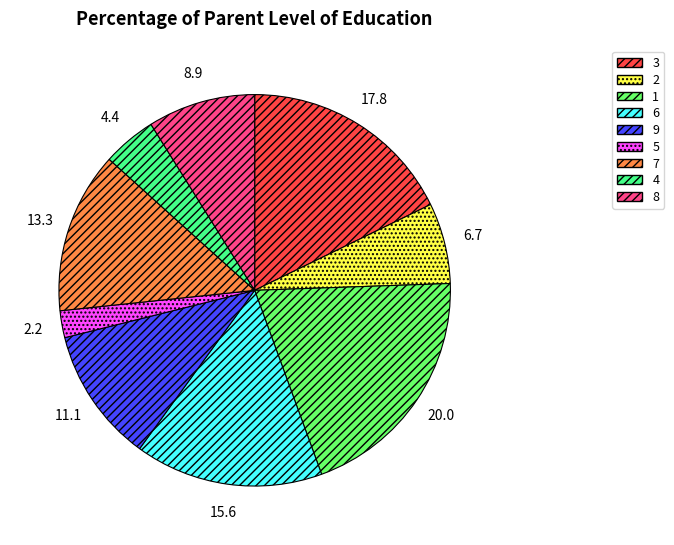

Is there any slice that represents more than half of the pie?

No